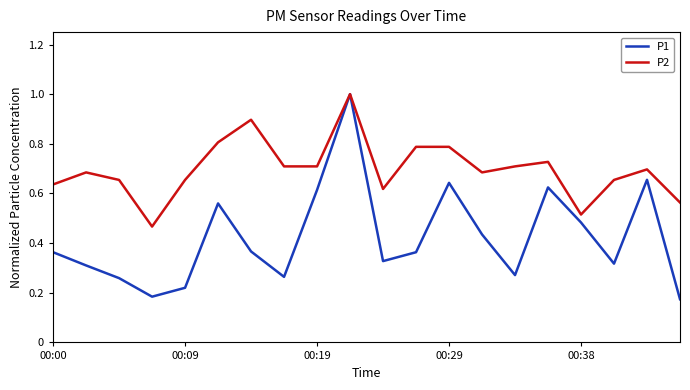

What are all the series names shown in the legend?

P1, P2